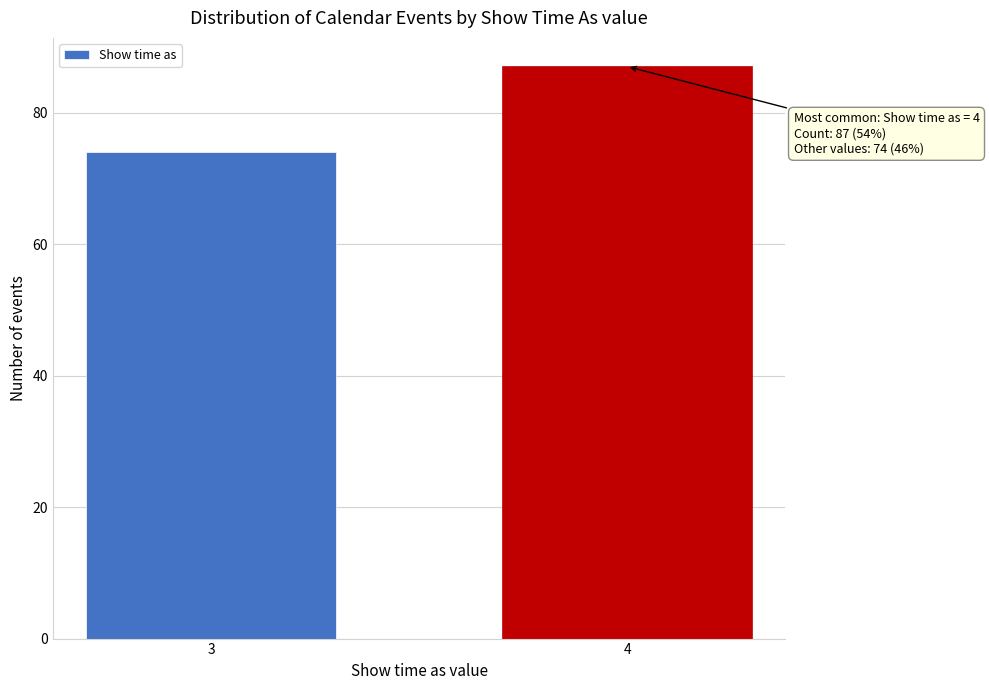

Reading left to right, transcribe all the data shown in this chart.

74	87